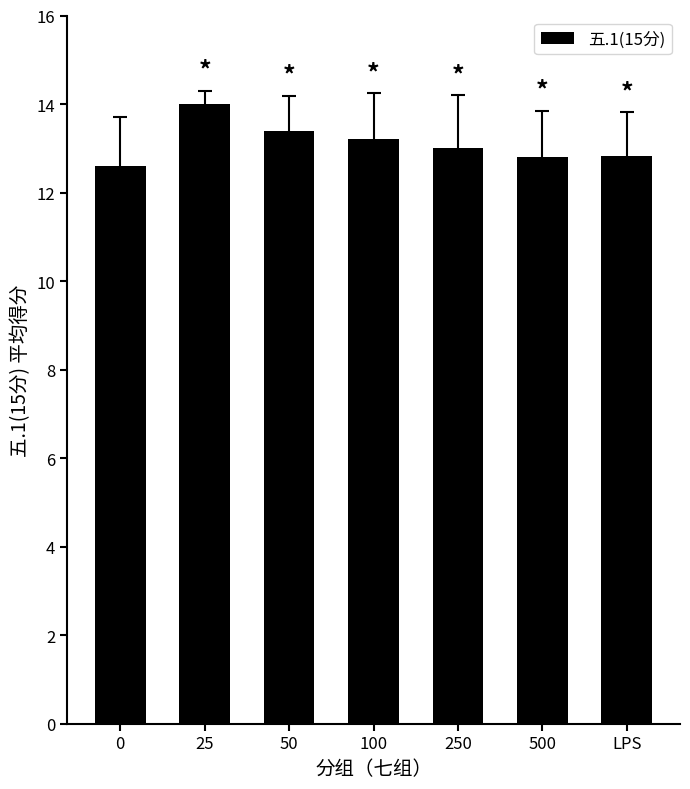

What is the difference between the values at 500 and 25?

1.2